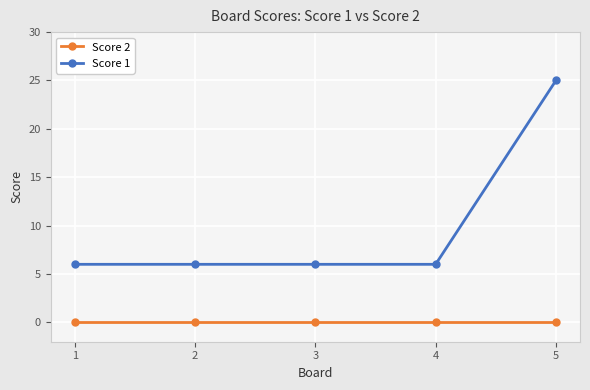

What is the difference between the maximum and minimum values in the Score 1 series?

19